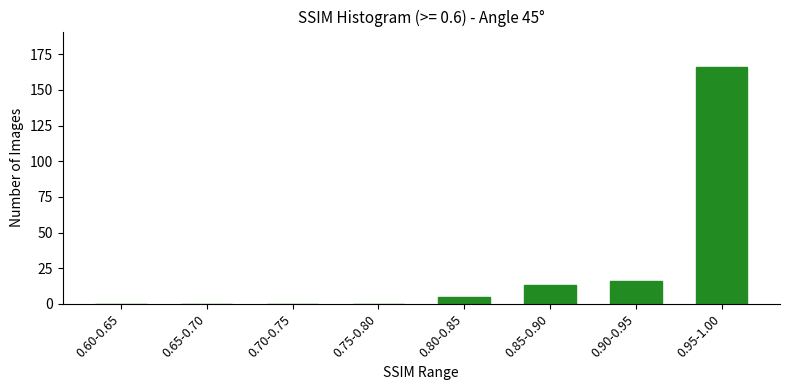

Reading left to right, transcribe all the data shown in this chart.

0.60-0.65=0	0.65-0.70=0	0.70-0.75=0	0.75-0.80=0	0.80-0.85=5	0.85-0.90=13	0.90-0.95=16	0.95-1.00=166